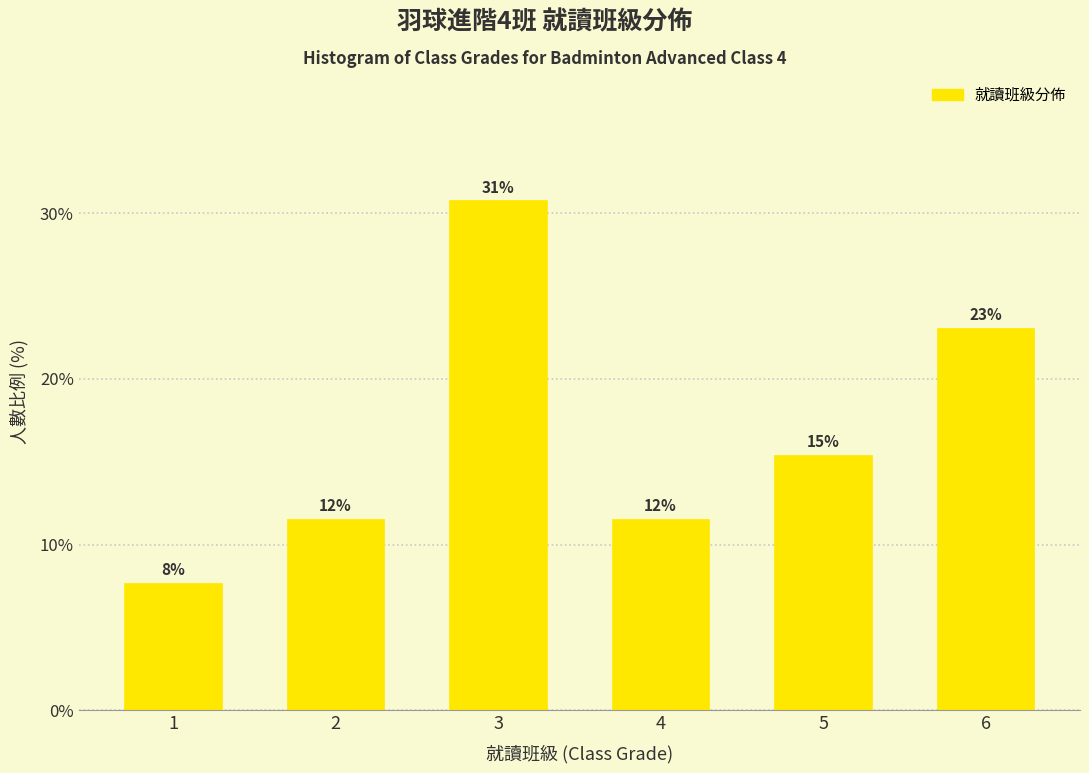

How many bars are there in total?

6